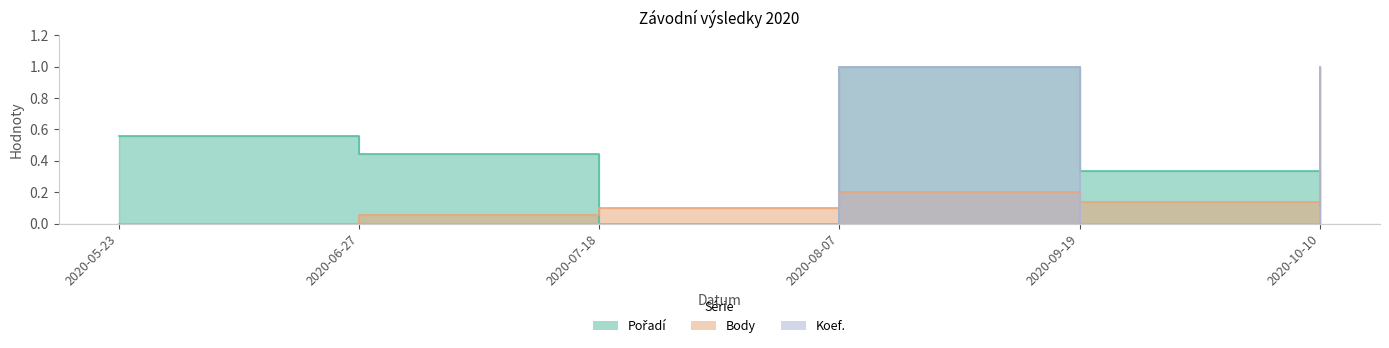

Reading left to right, extract all data points from this chart.

Pořadí: 2020-05-23=0.6	2020-06-27=0.4	2020-07-18=0.0	2020-08-07=1.0	2020-09-19=0.3	2020-10-10=0.1
Body: 2020-05-23=0.0	2020-06-27=0.1	2020-07-18=0.1	2020-08-07=0.2	2020-09-19=0.1	2020-10-10=1.0
Koef.: 2020-05-23=0.0	2020-06-27=0.0	2020-07-18=0.0	2020-08-07=1.0	2020-09-19=0.0	2020-10-10=1.0